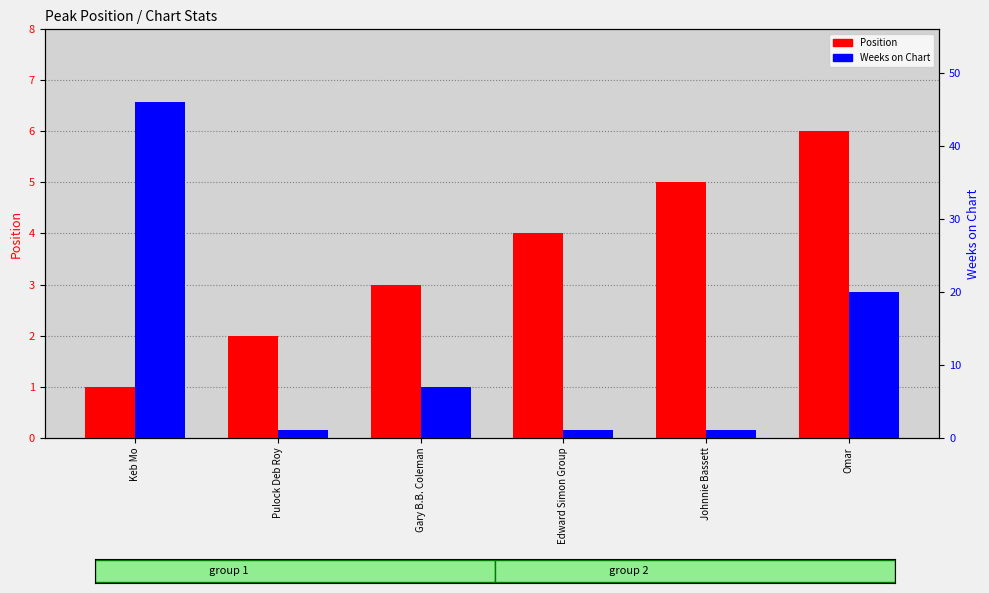

Are the bars grouped side by side (vs. stacked)?

Yes